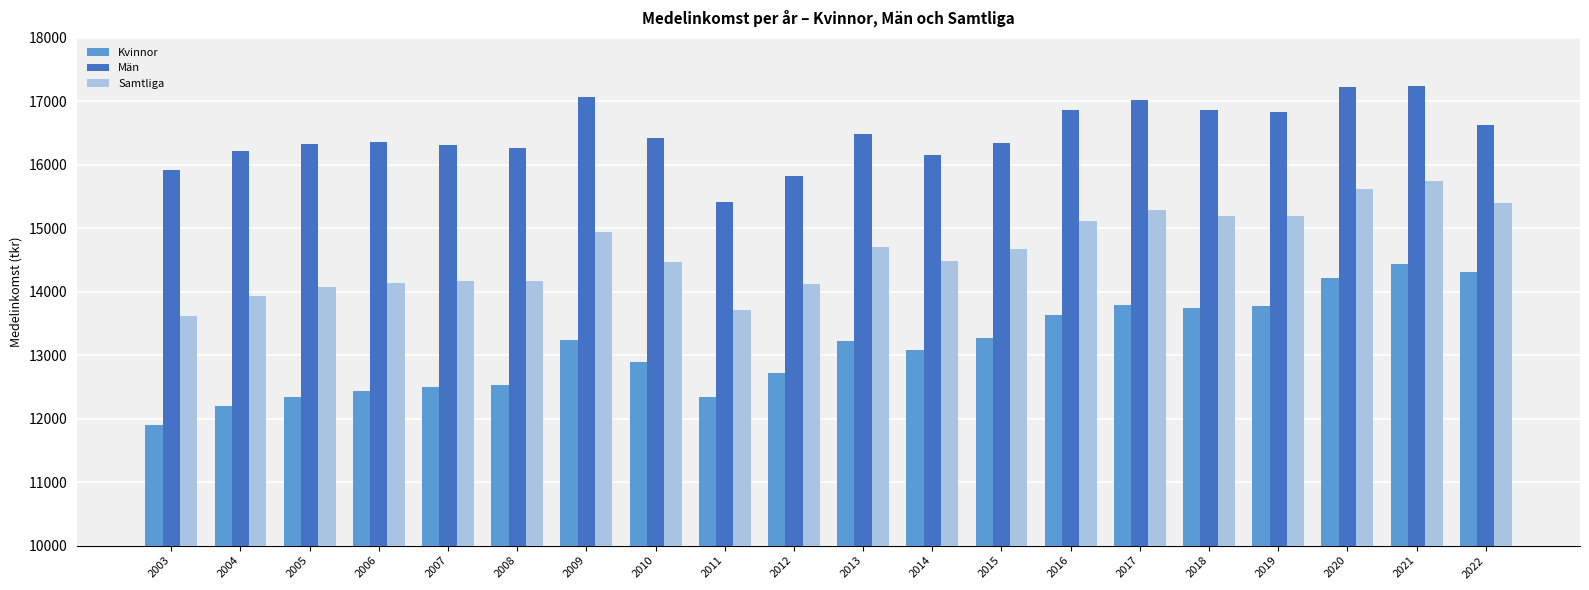

Where does the Kvinnor series first go above 13217?

2009